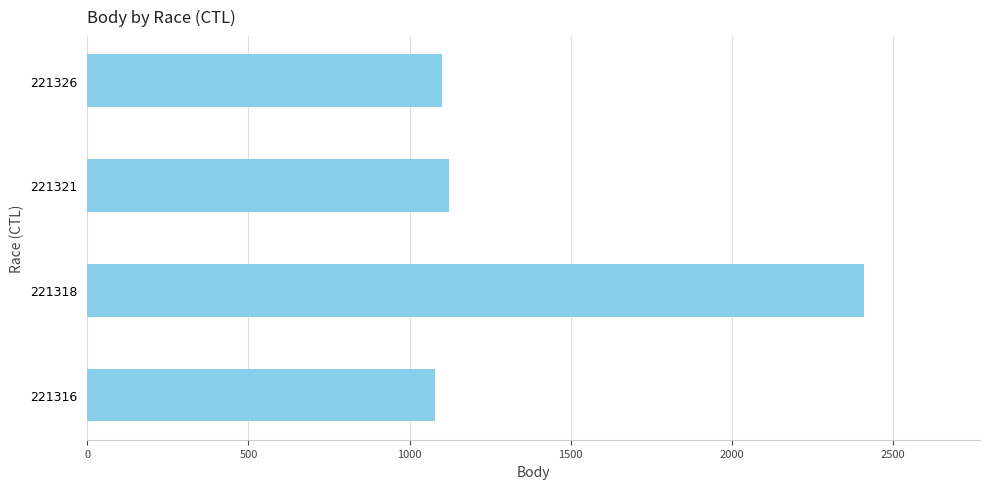

What is the sum of the values at 221321 and 221316?

2201